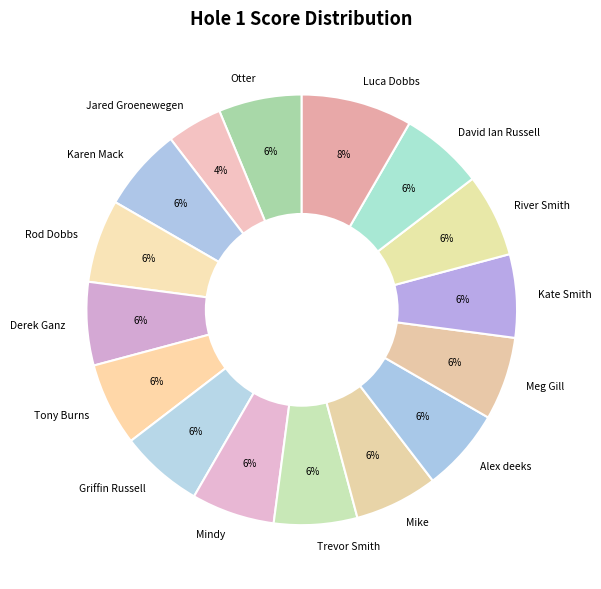

How many segments does this pie chart have?

16